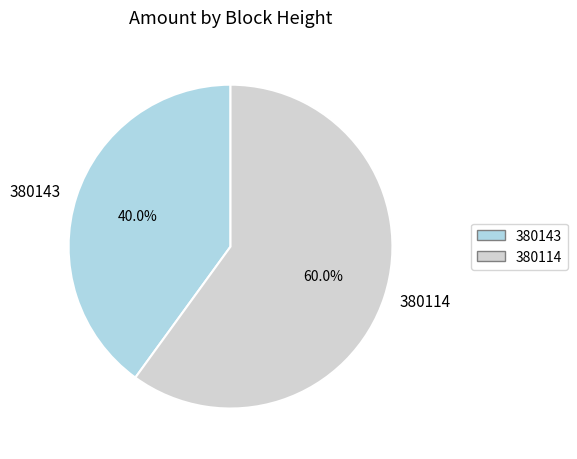

Which slice is the smallest?

380143